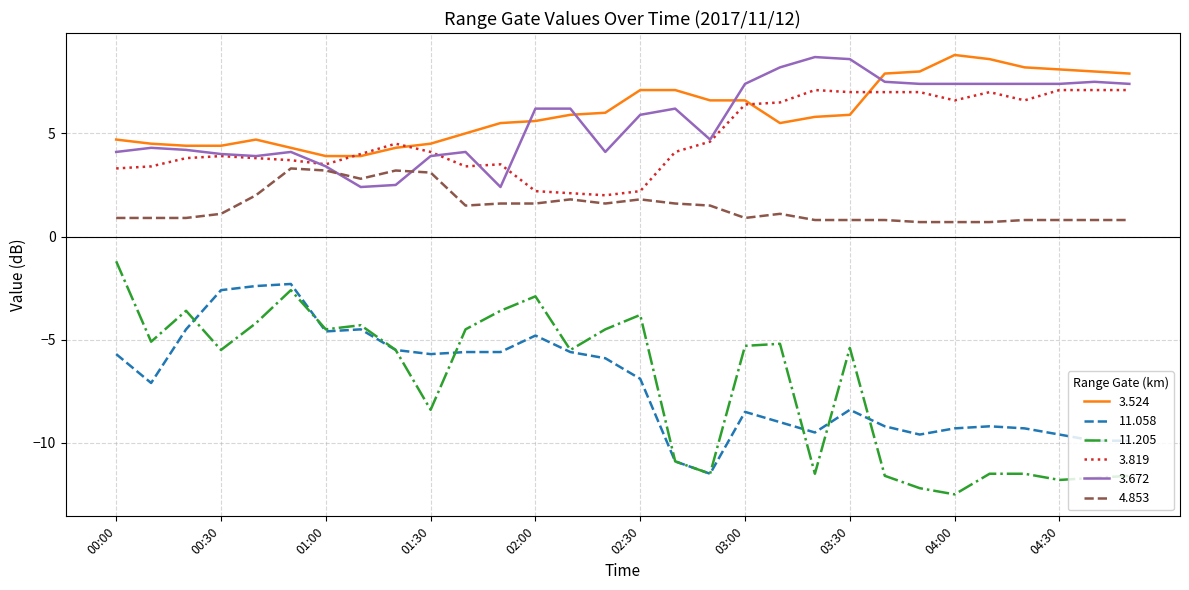

What is the average value of the 4.853 series?

1.5